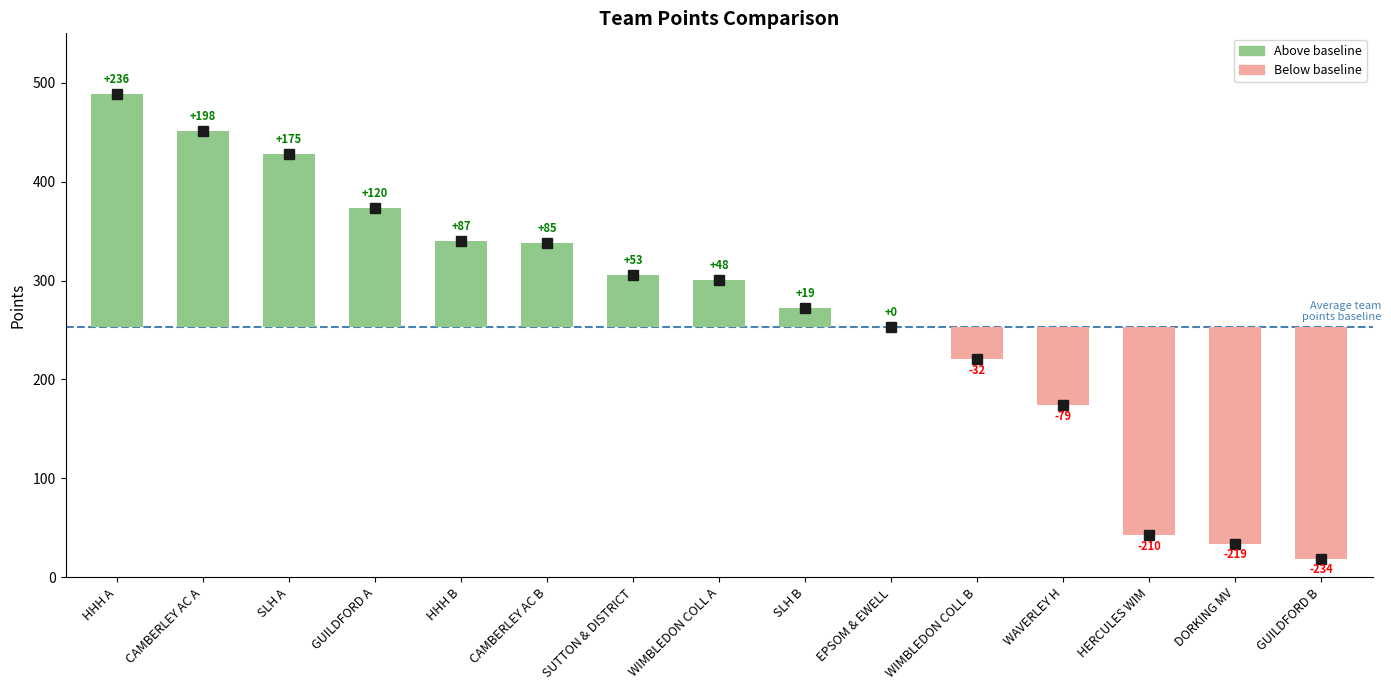

True or false: the data shows 14.9 at DORKING MV.

False